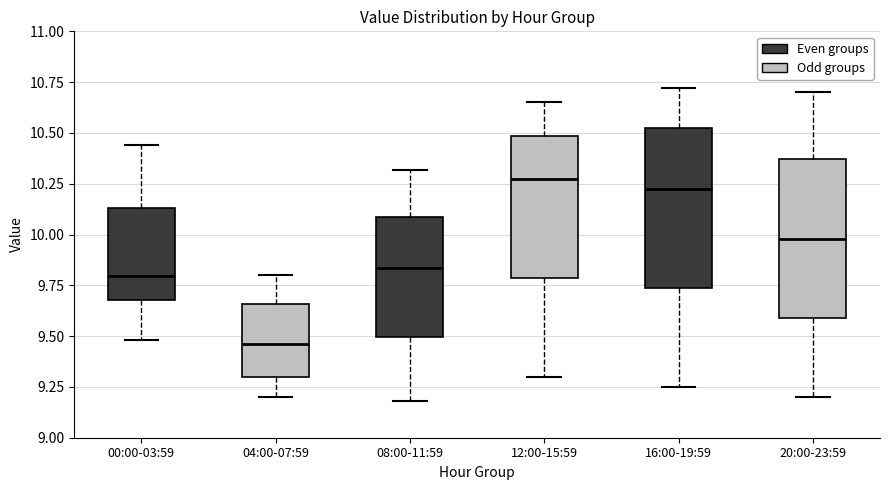

Which box's median line is the lowest?

04:00-07:59